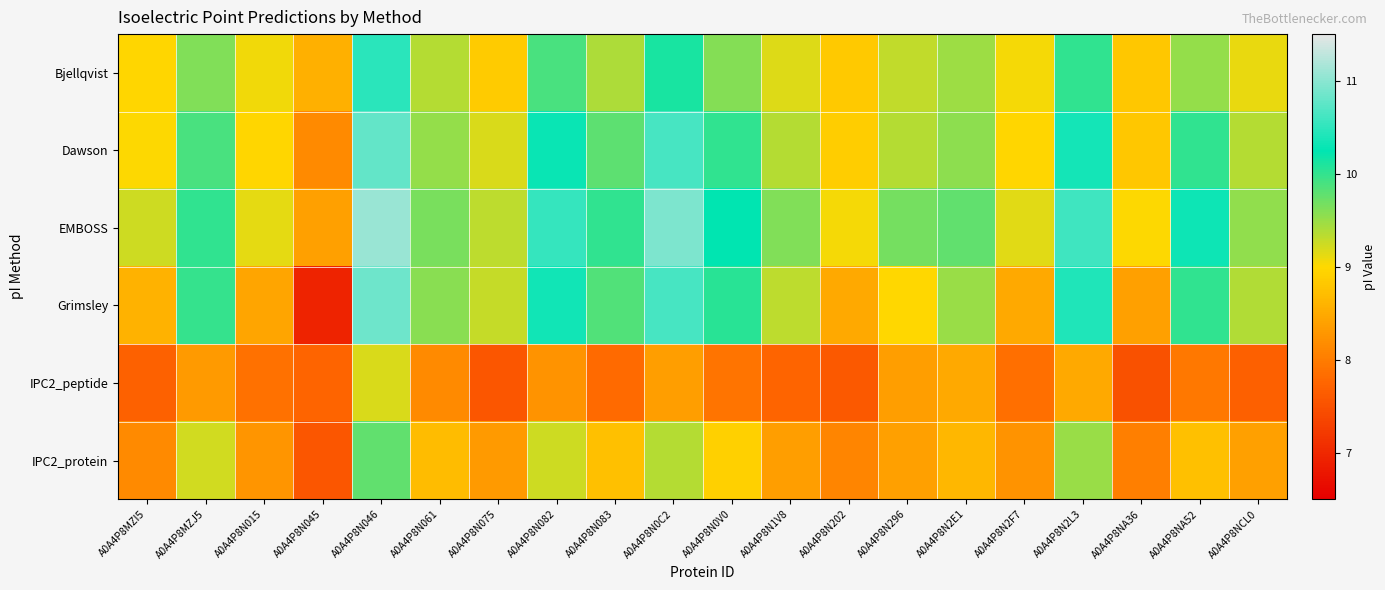

What is the smallest value displayed?

6.9